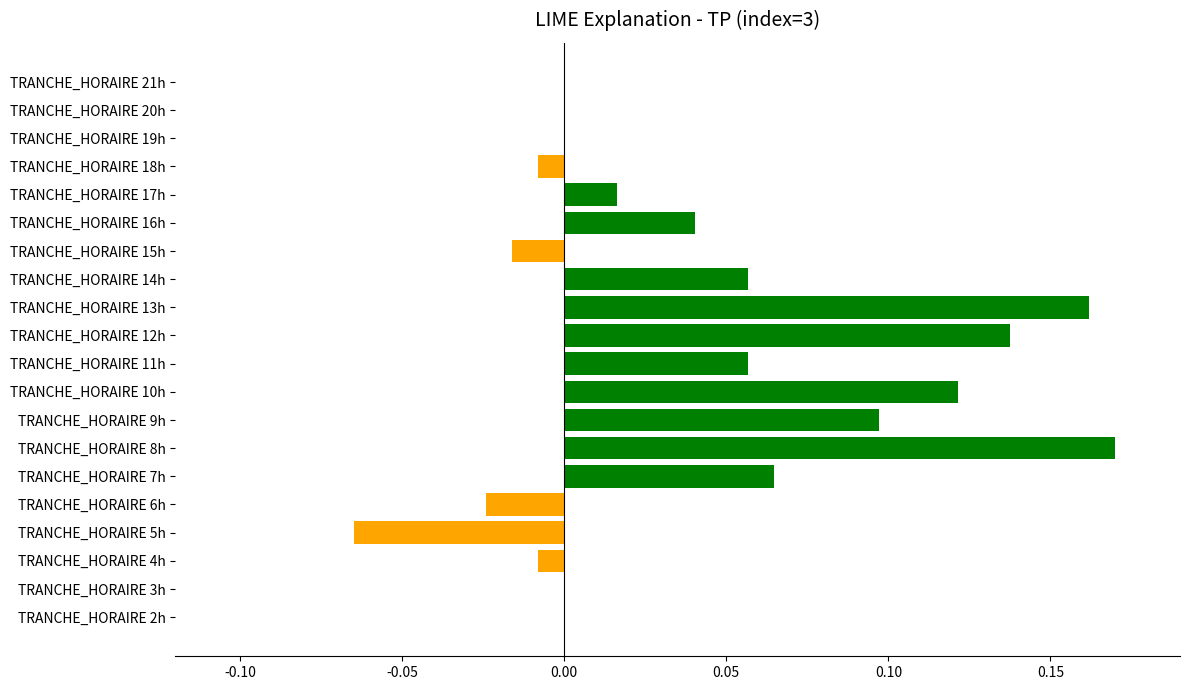

Is it true that the value at TRANCHE_HORAIRE 19h is 0.0?

True